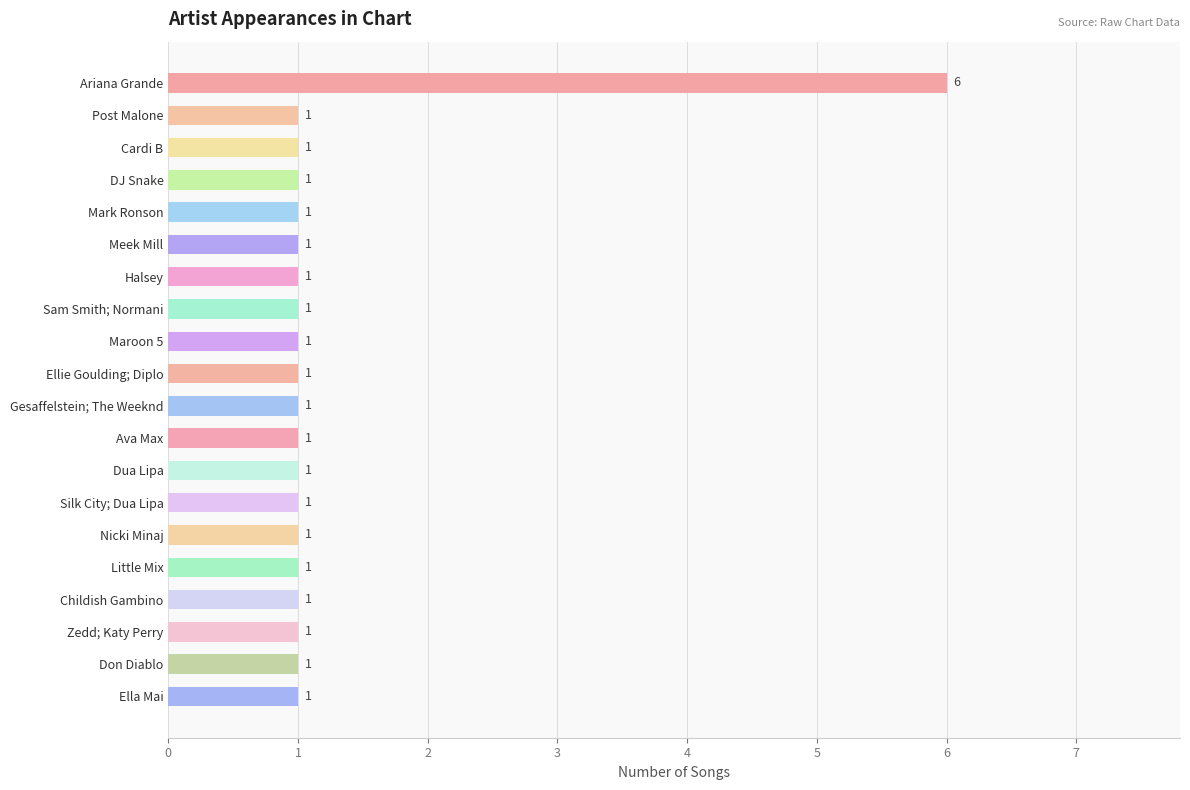

What is the minimum value shown in the chart?

1